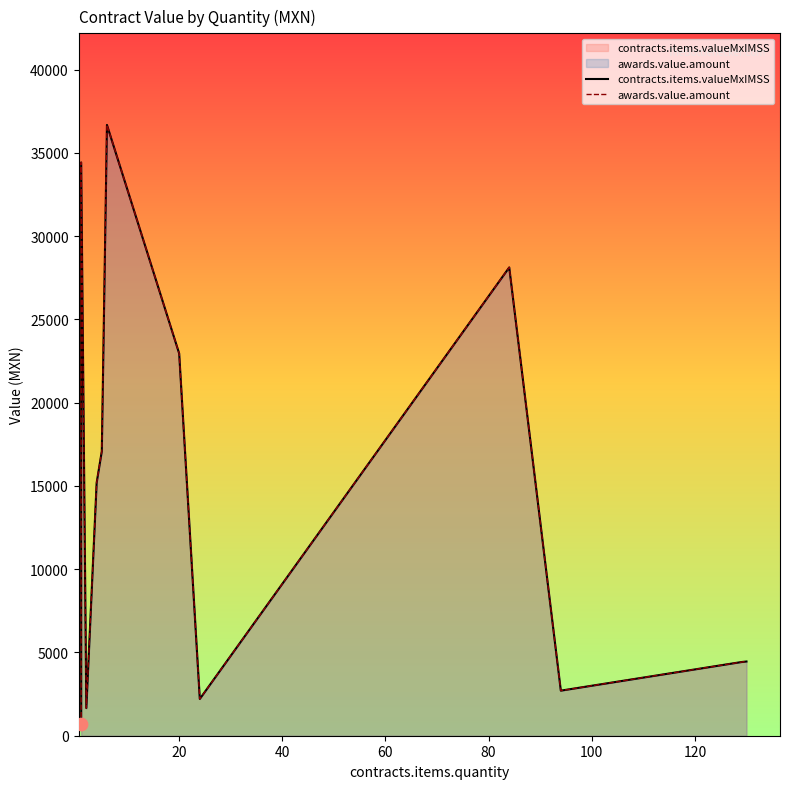

What are all the series names shown in the legend?

contracts.items.valueMxIMSS, awards.value.amount